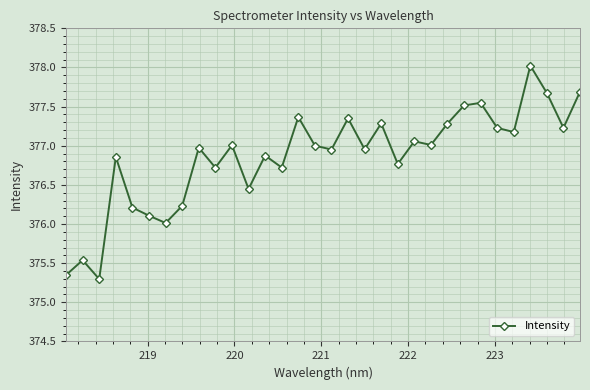

What is the greatest value displayed?

378.0